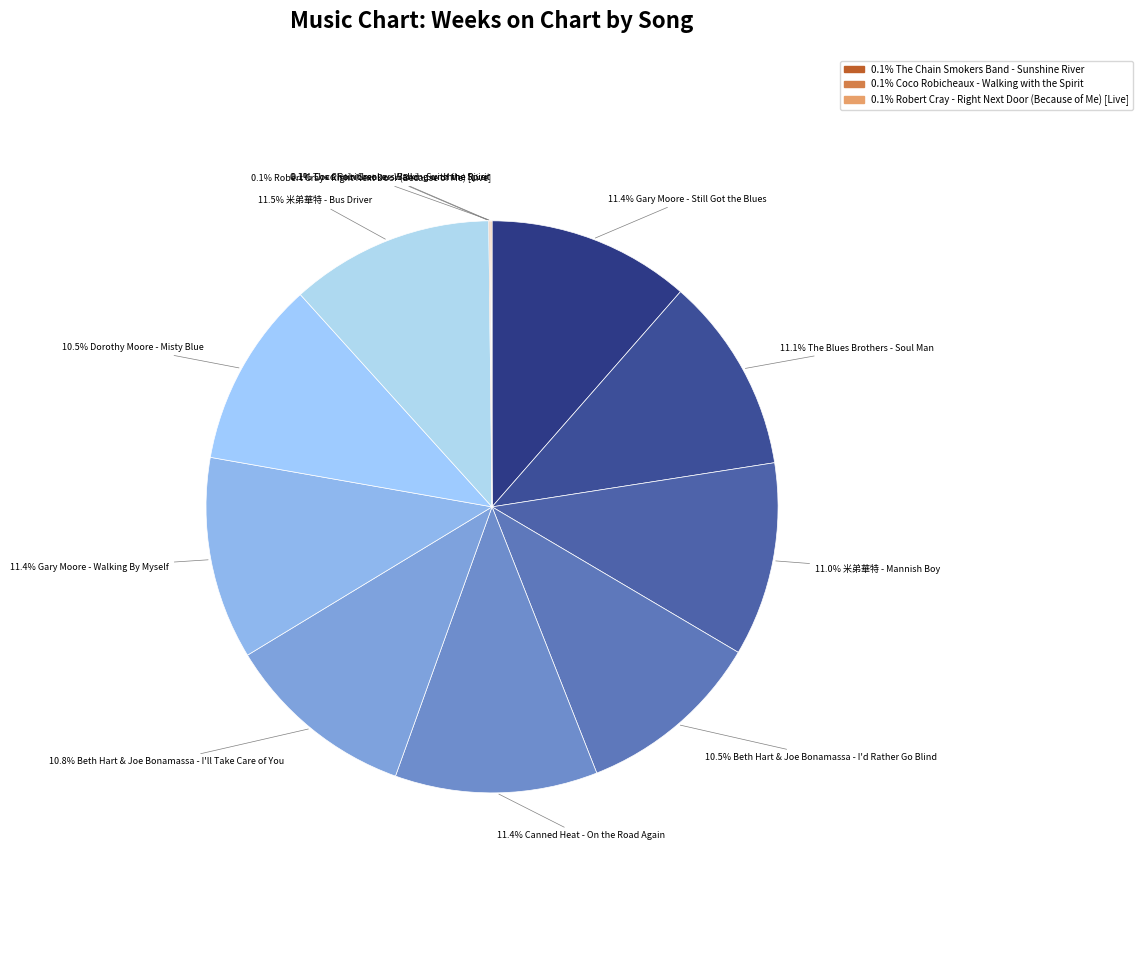

Which slice is the smallest?

The Chain Smokers Band - Sunshine River